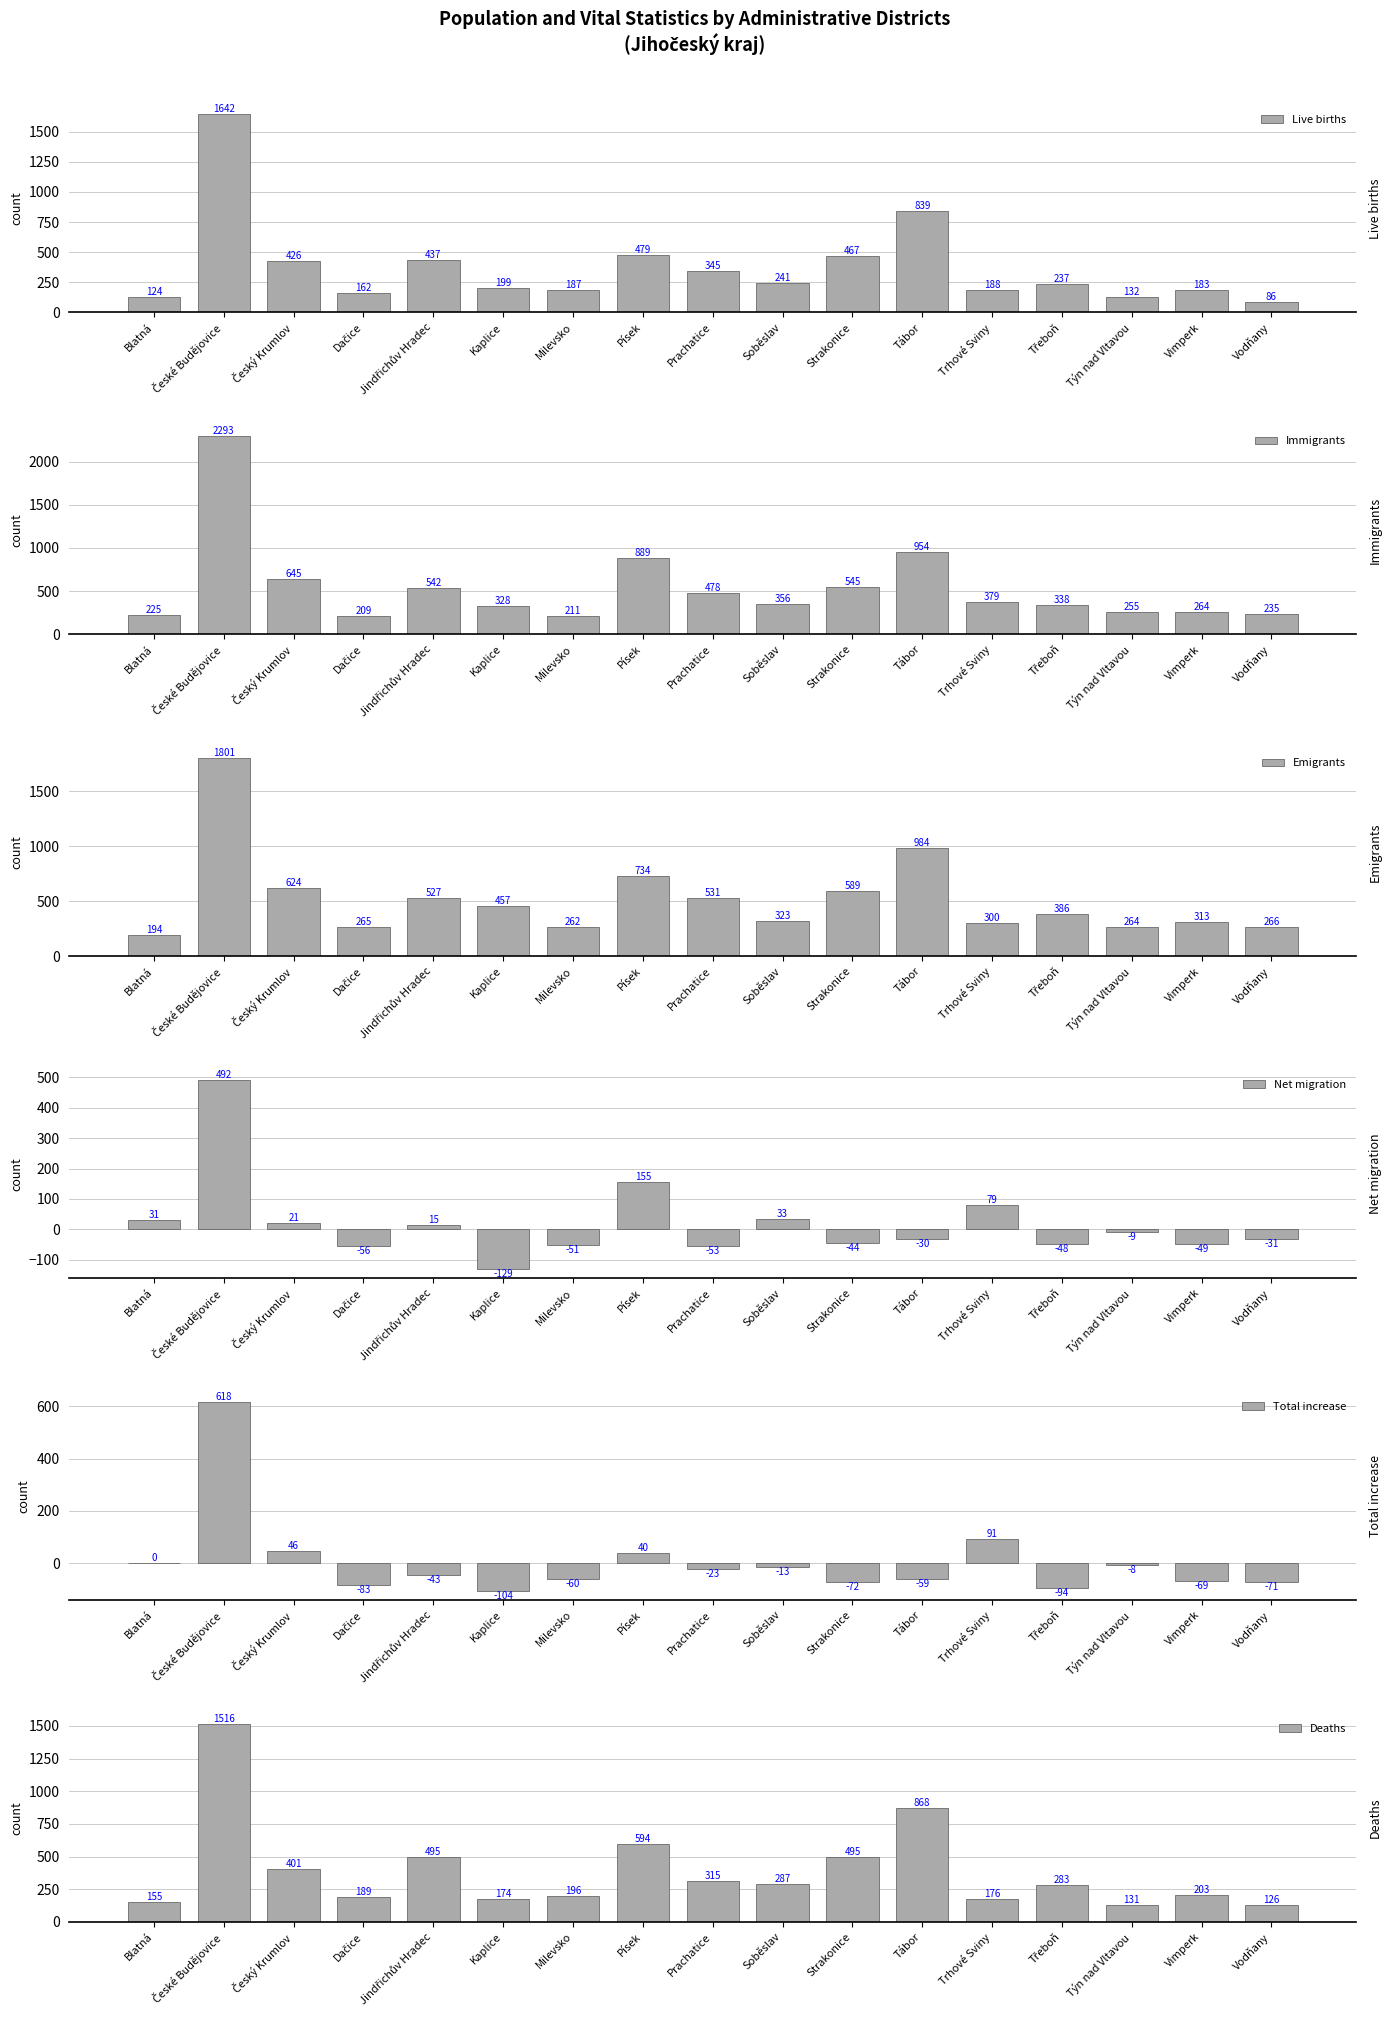

How many categories are shown in the chart?

17